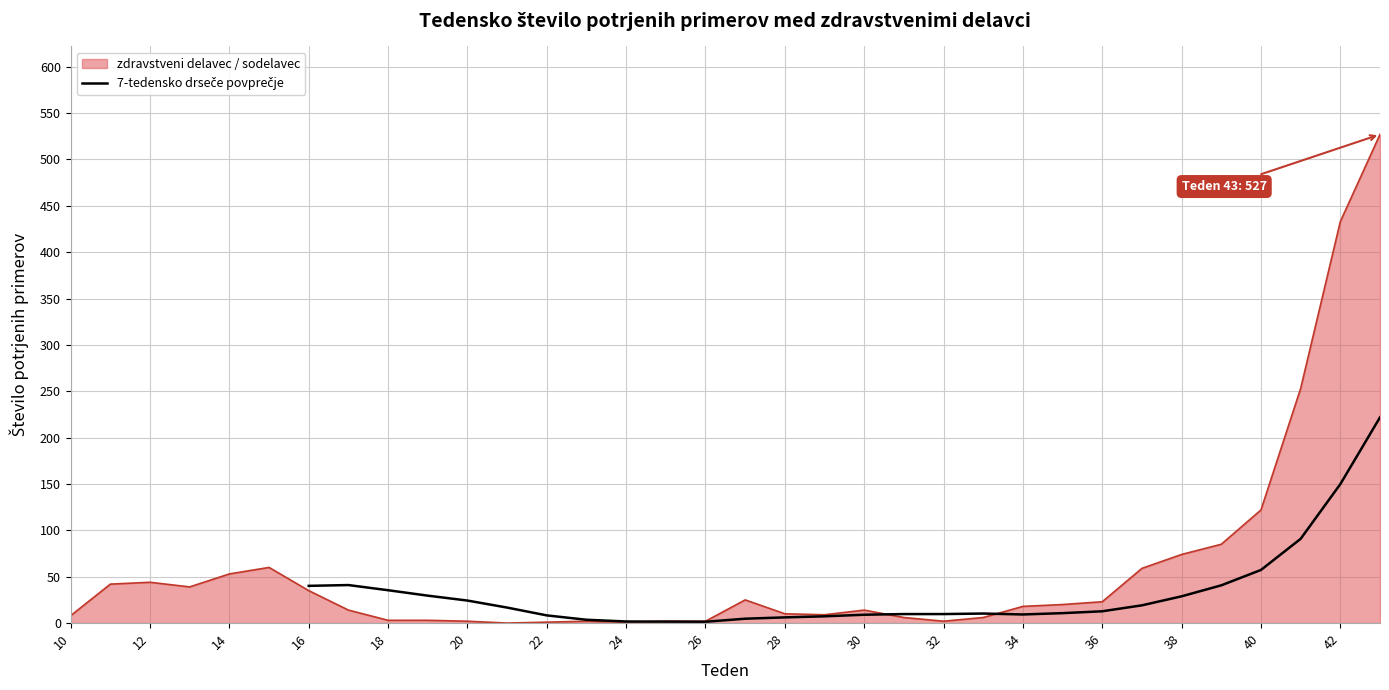

The zdravstveni delavec / sodelavec series shows 122 at 40. True or false?

True